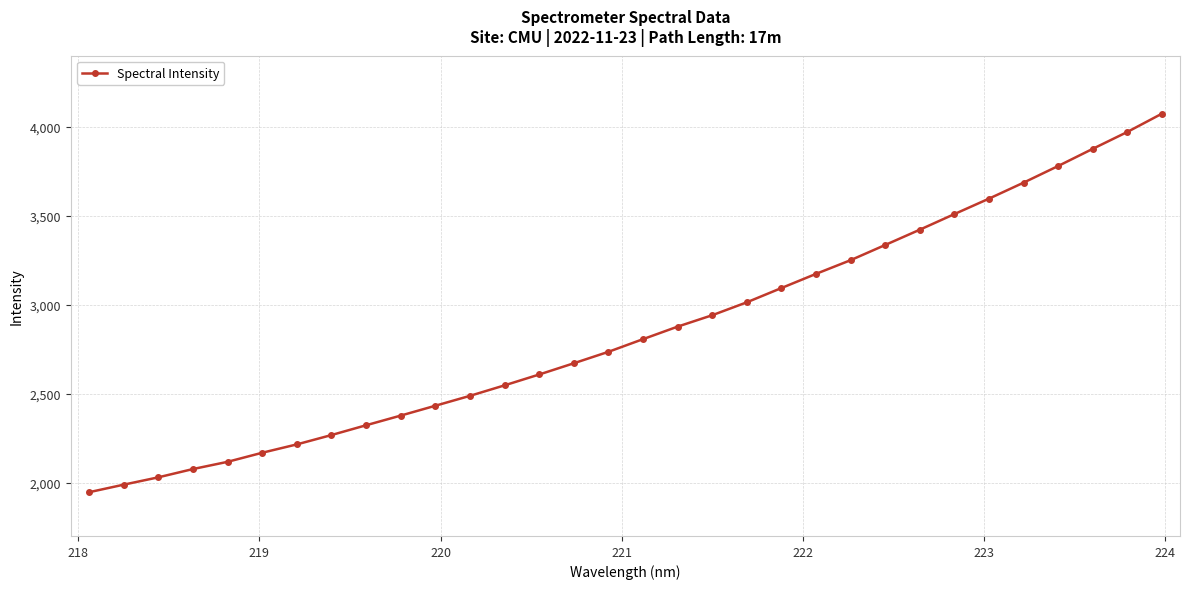

What is the greatest value displayed?

4073.9